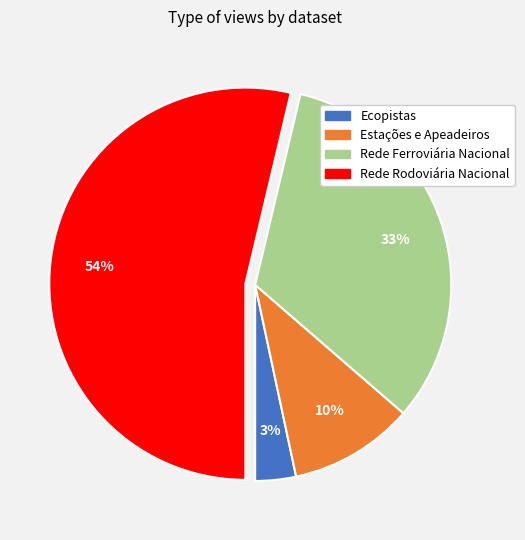

Does Rede Rodoviária Nacional account for over 50% of the chart?

Yes